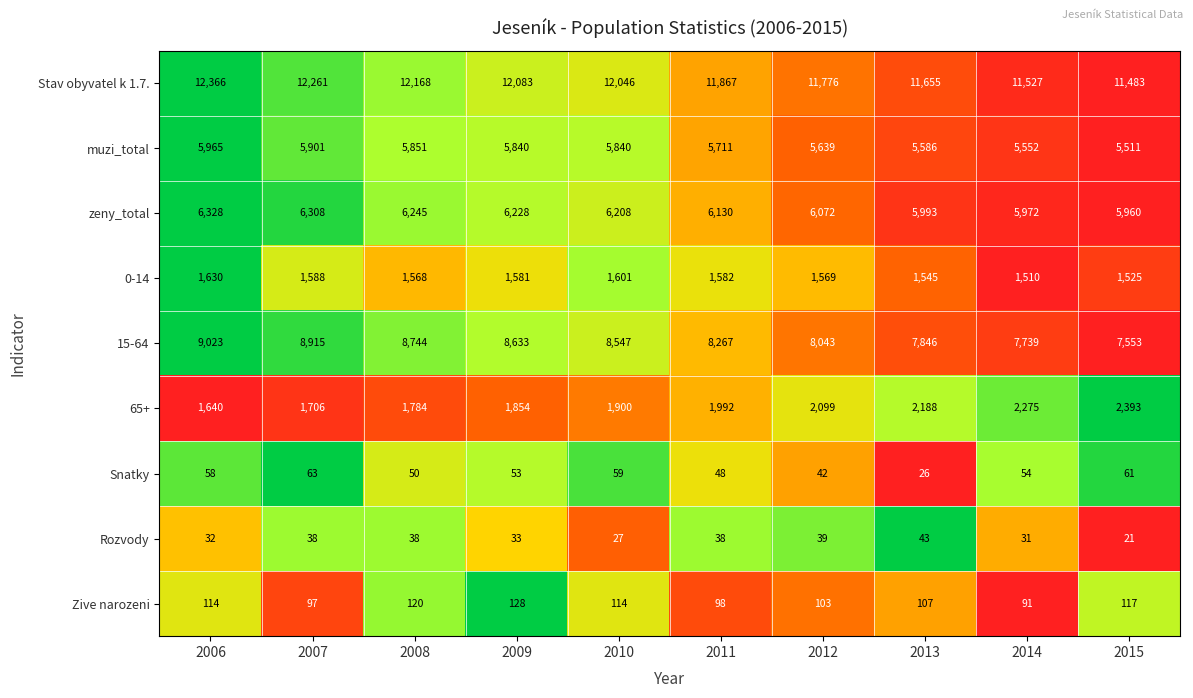

List the labels in order of 65+ value, largest first.

2015, 2014, 2013, 2012, 2011, 2010, 2009, 2008, 2007, 2006